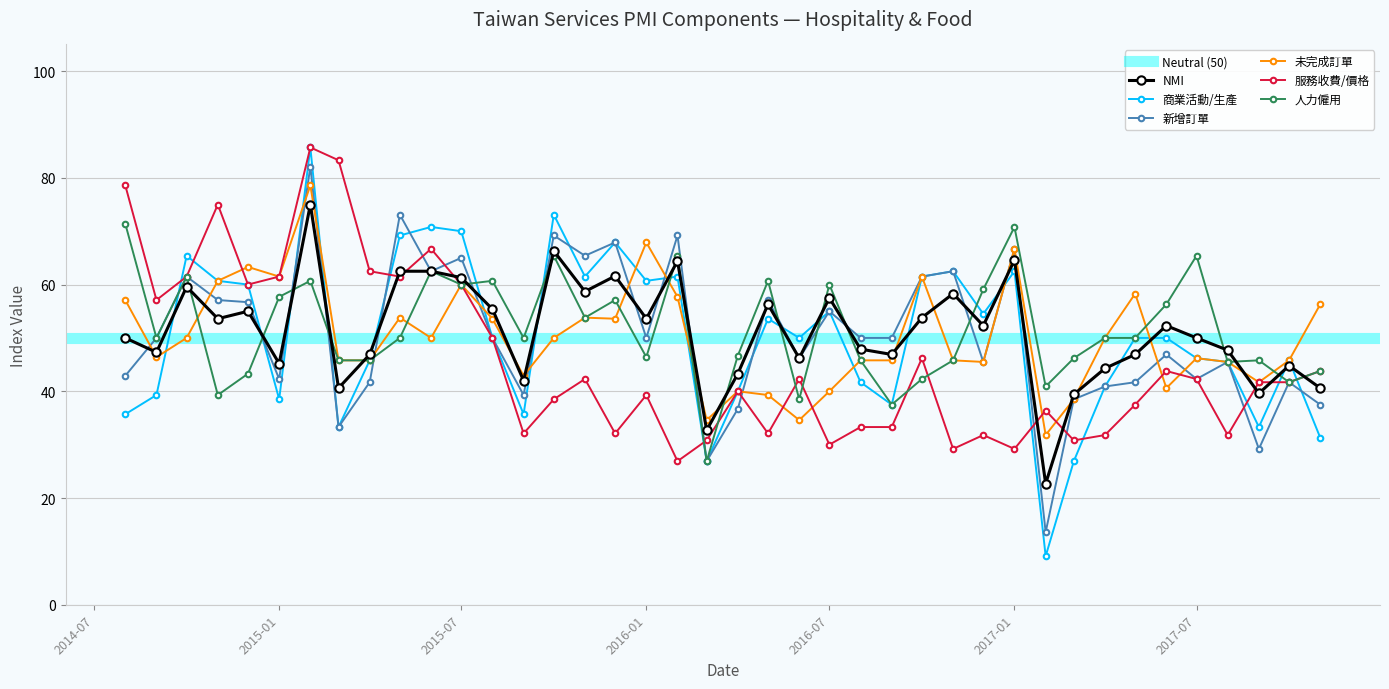

At 2017-06-01, list the series in order from largest to smallest.

人力僱用, NMI, 商業活動/生產, 新增訂單, 服務收費/價格, 未完成訂單